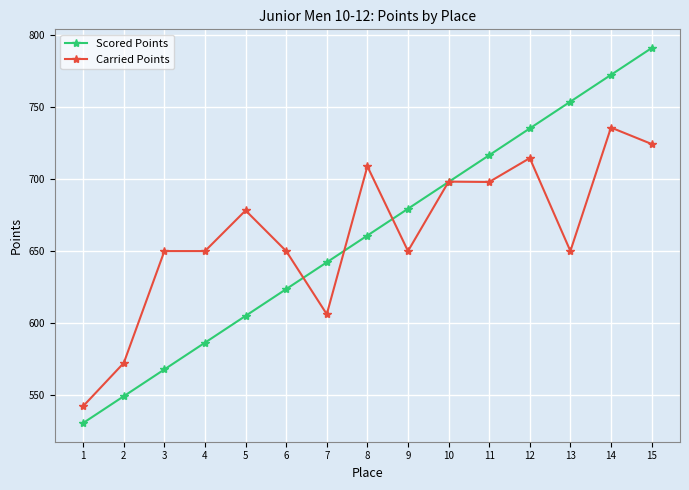

At 2, list the series in order from largest to smallest.

Carried Points, Scored Points